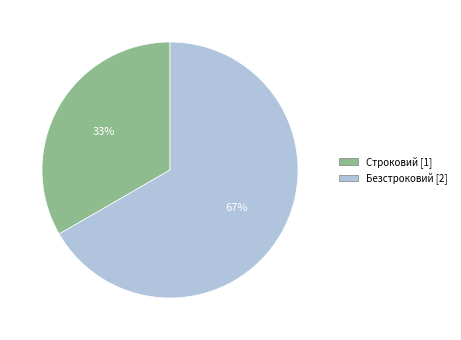

Rank the categories by value from lowest to highest.

Строковий, Безстроковий